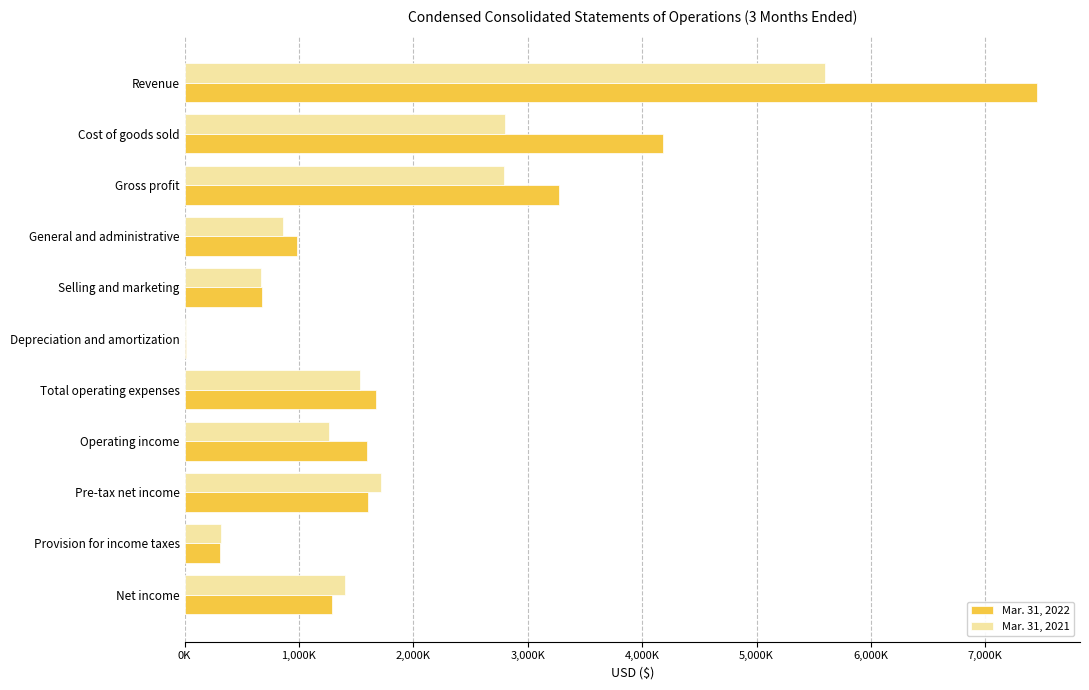

What are all the series names shown in the legend?

Mar. 31, 2022, Mar. 31, 2021